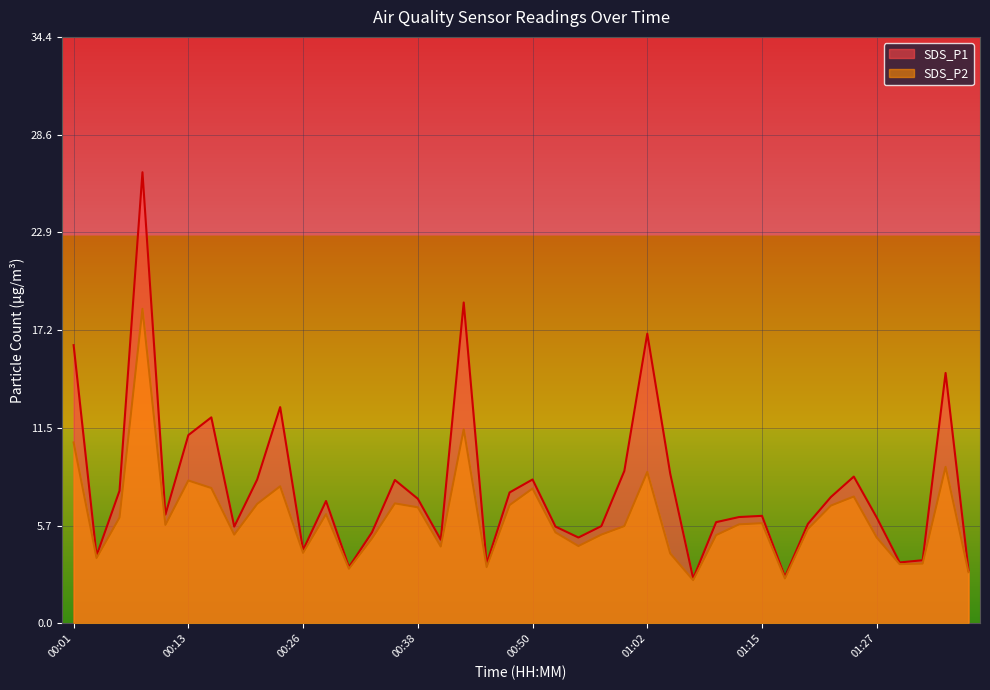

What is the sum of the SDS_P1 values at 00:16 and 01:34?

26.7